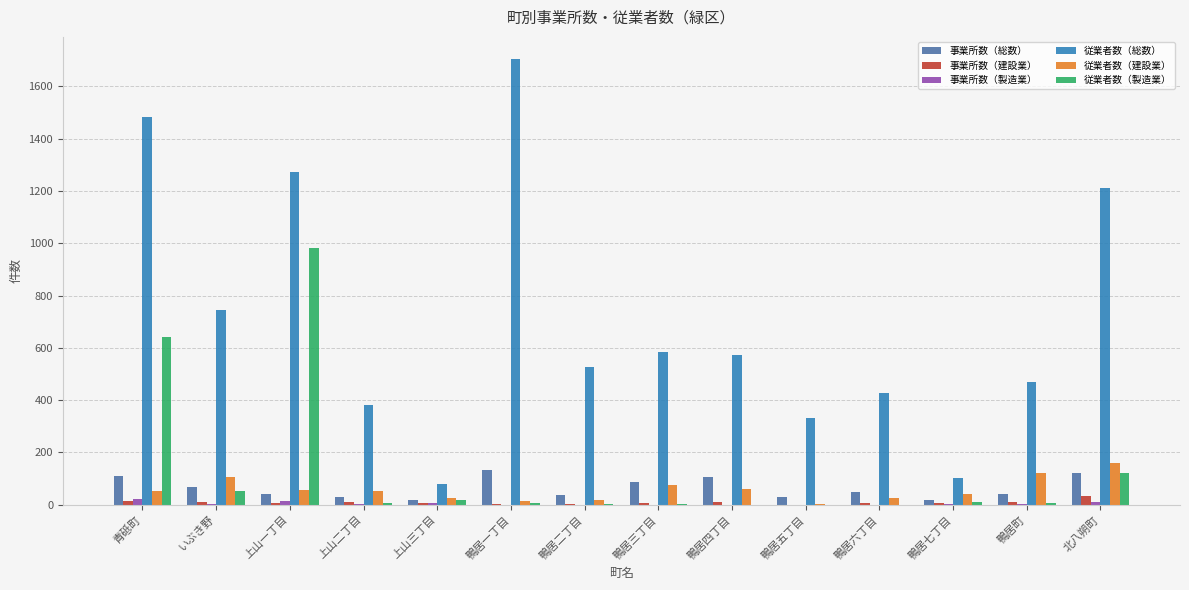

What is the highest value of the 従業者数（製造業） series?

983